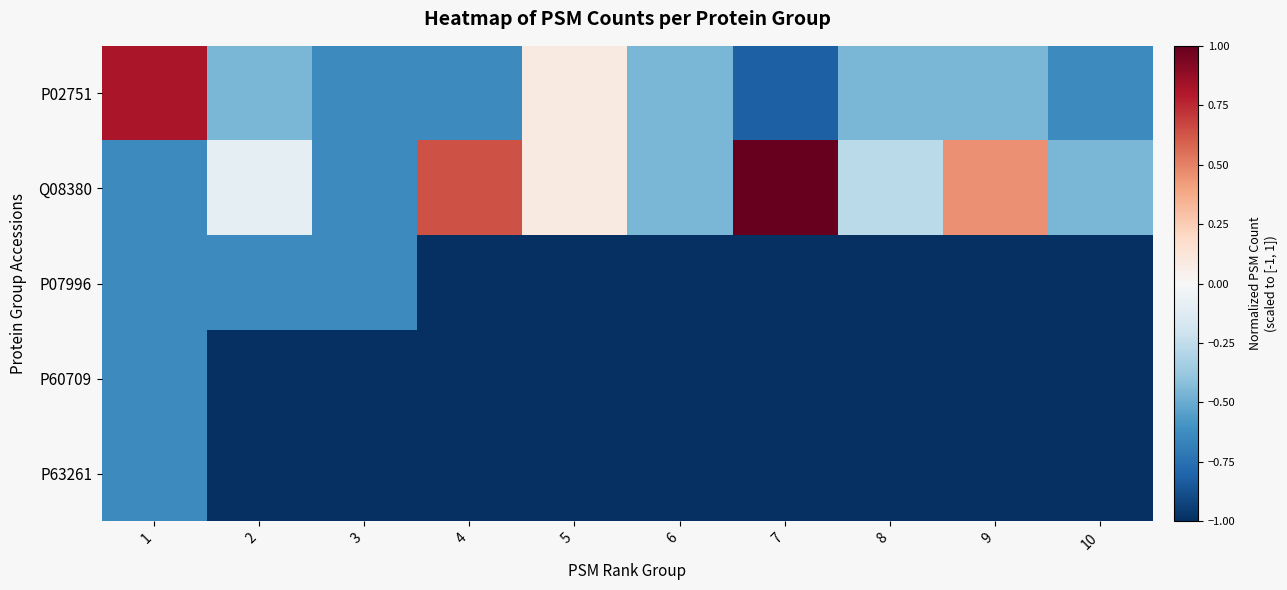

Which series has the widest spread of values?

P02751